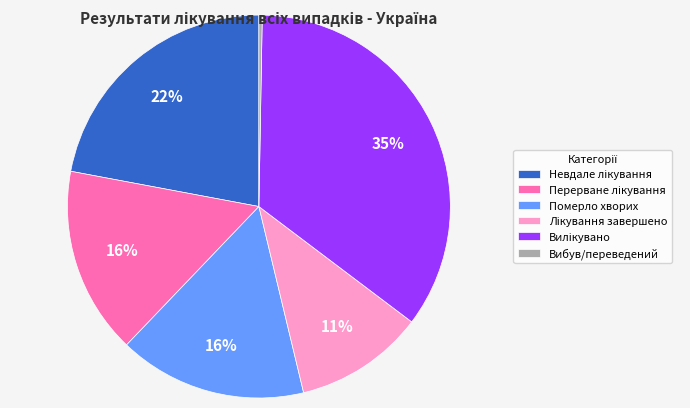

Does any single category account for the majority?

No